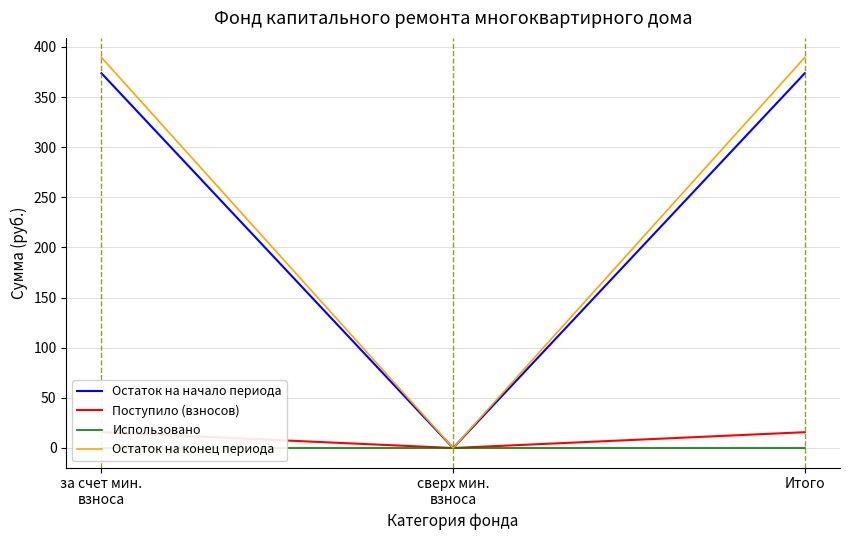

How many positive values does the Остаток на начало периода series have?

2